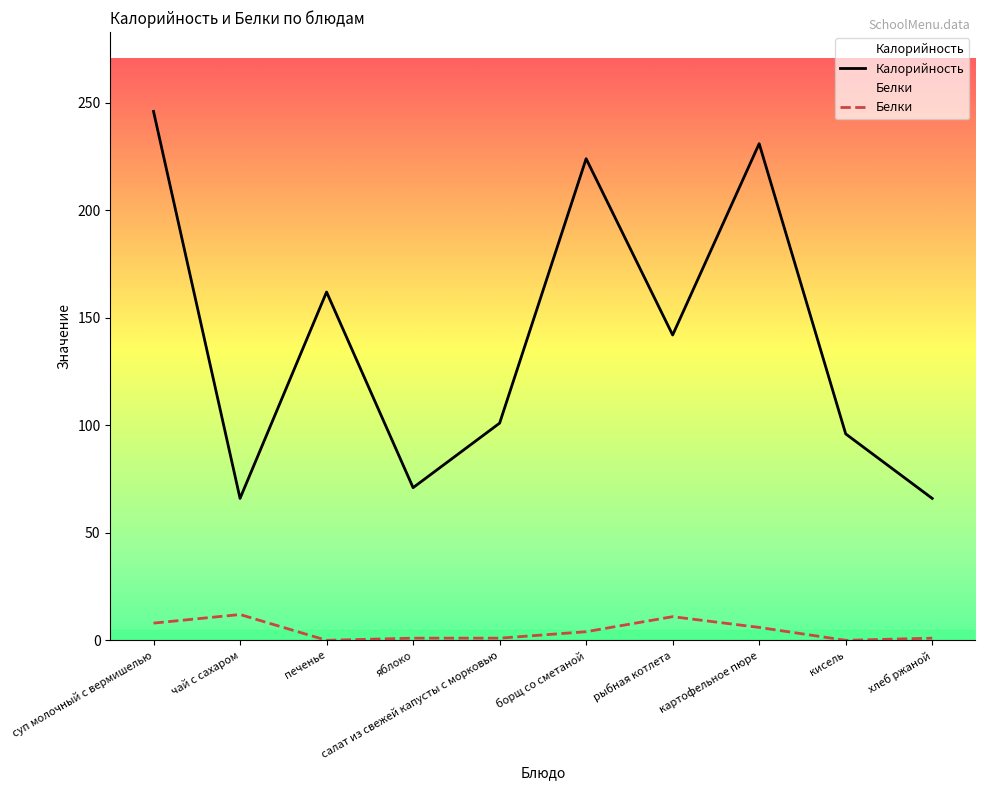

At which category does Белки reach its first local valley?

печенье